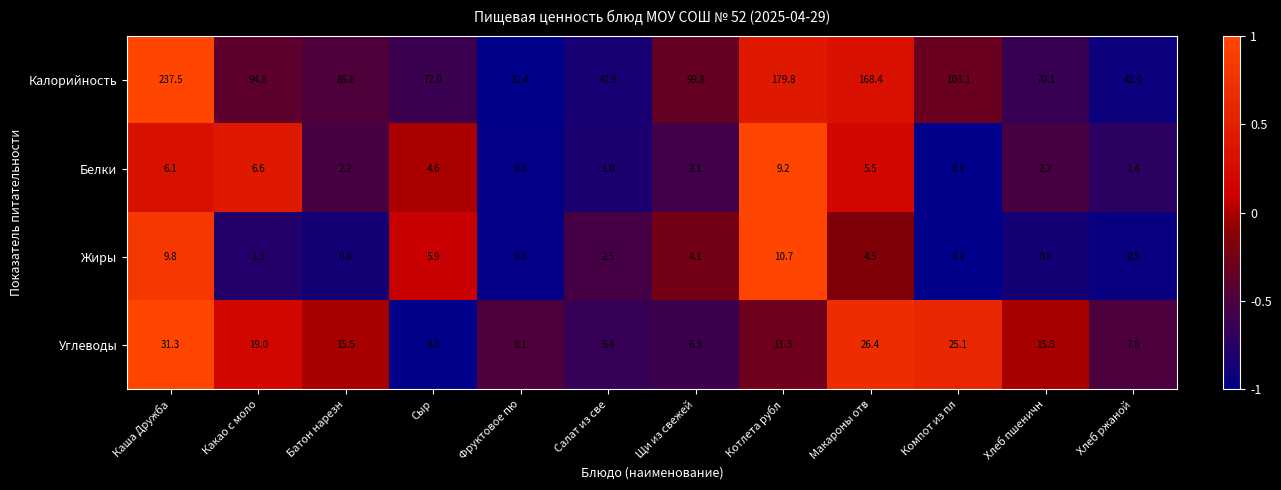

Between Сыр and Фруктовое пю, which series saw the biggest shift?

Калорийность